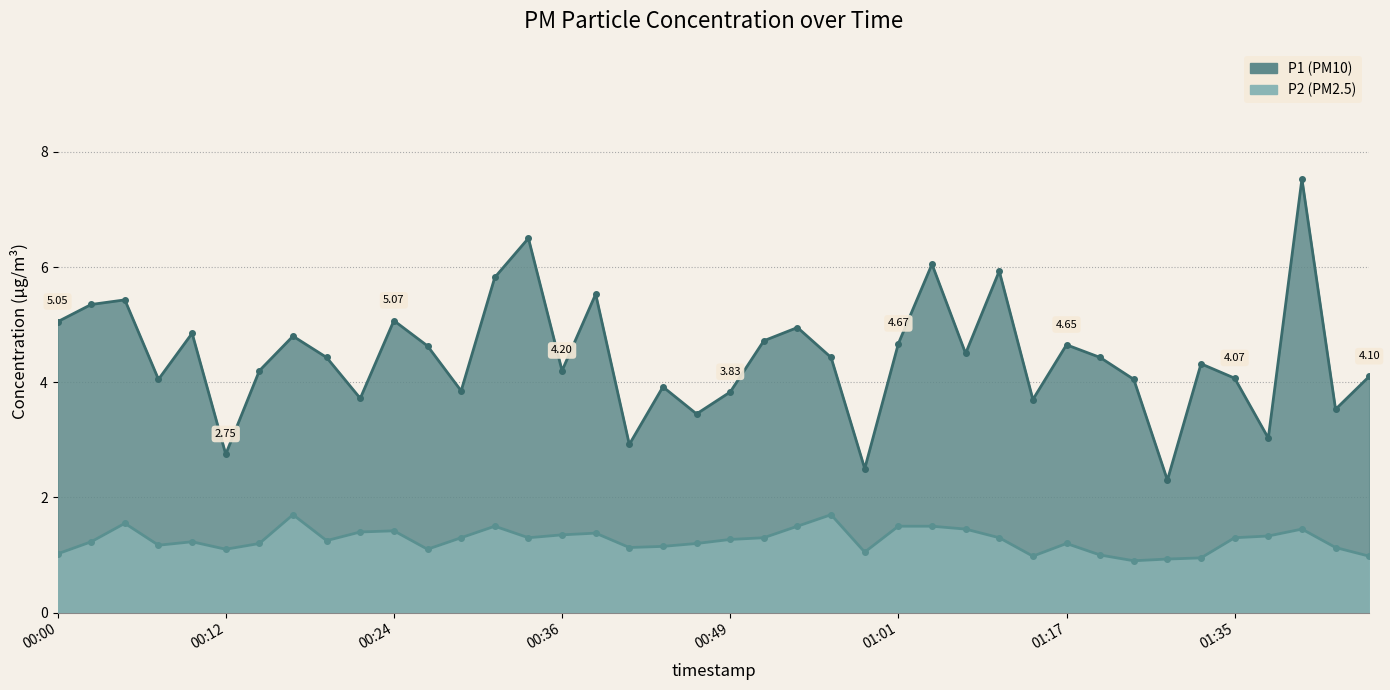

The P2 series shows 1.0 at 01:45. True or false?

True